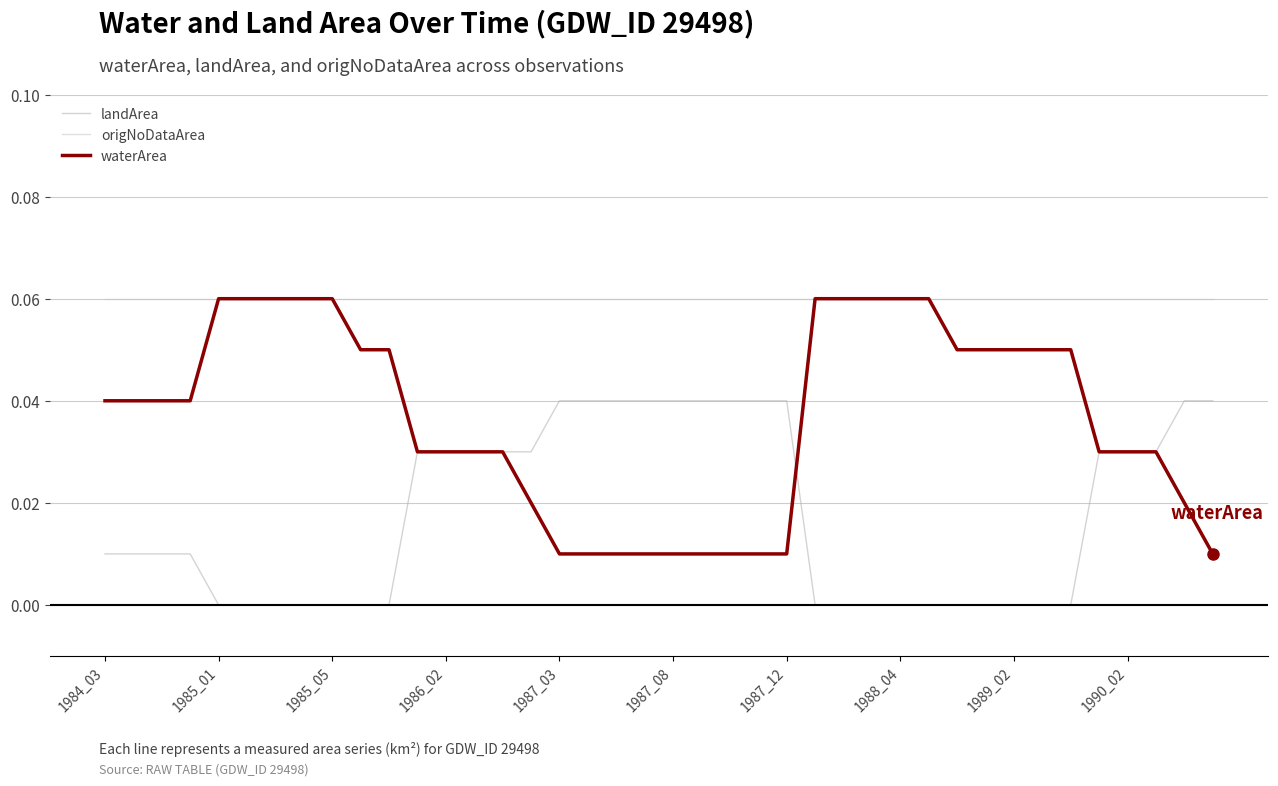

True or false: origNoDataArea and landArea intersect in this chart.

False